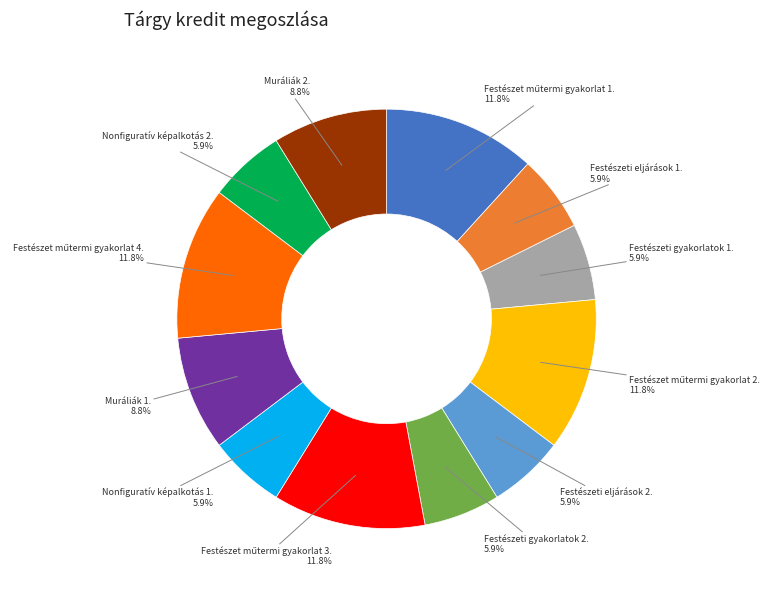

Is there any slice that represents more than half of the pie?

No